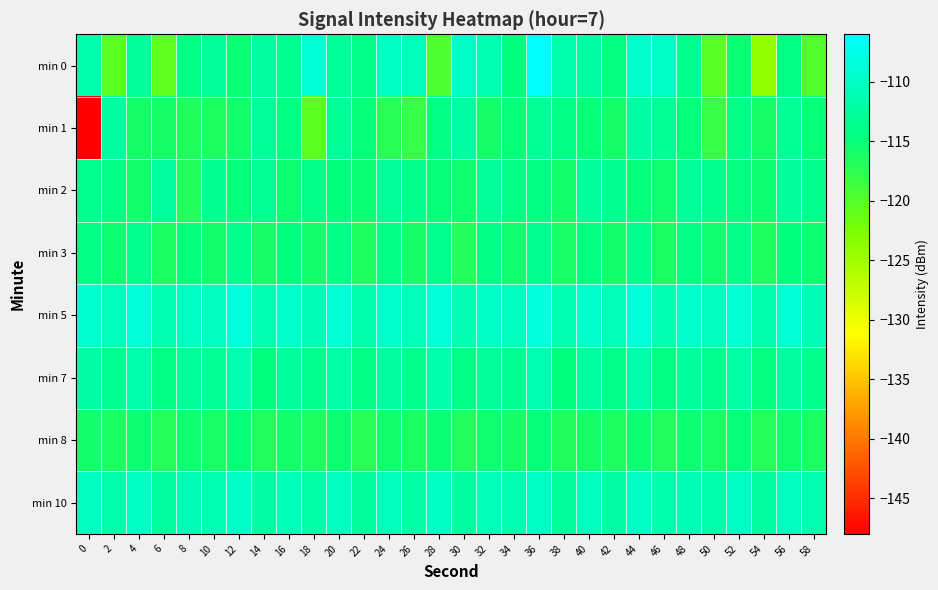

Reading left to right, list all the values displayed in this chart.

min 0: 0=-111.7	2=-120.5	4=-112.7	6=-120.7	8=-114.2	10=-112.7	12=-115.1	14=-112.3	16=-113.2	18=-109.1	20=-112.8	22=-113.8	24=-110.0	26=-110.5	28=-119.7	30=-109.7	32=-111.2	34=-114.5	36=-106.2	38=-111.6	40=-111.9	42=-114.6	44=-109.6	46=-109.7	48=-113.5	50=-120.4	52=-115.2	54=-124.2	56=-113.9	58=-119.8
min 1: 0=-148.1	2=-112.3	4=-116.0	6=-115.9	8=-116.5	10=-116.4	12=-115.6	14=-112.7	16=-114.2	18=-120.4	20=-113.0	22=-115.0	24=-117.0	26=-118.0	28=-114.0	30=-112.0	32=-116.0	34=-115.0	36=-113.0	38=-114.0	40=-115.0	42=-116.0	44=-112.0	46=-113.0	48=-115.0	50=-118.0	52=-114.0	54=-116.0	56=-113.0	58=-115.0
min 2: 0=-113.5	2=-114.2	4=-115.6	6=-112.3	8=-116.8	10=-113.1	12=-114.7	14=-112.9	16=-115.3	18=-113.8	20=-114.5	22=-115.1	24=-112.8	26=-113.6	28=-114.9	30=-115.4	32=-112.6	34=-113.9	36=-114.3	38=-115.7	40=-112.4	42=-113.2	44=-114.8	46=-115.5	48=-112.7	50=-113.4	52=-114.6	54=-115.2	56=-112.5	58=-113.7
min 3: 0=-114.1	2=-115.3	4=-113.7	6=-116.2	8=-114.8	10=-115.6	12=-113.4	14=-116.0	16=-114.5	18=-115.8	20=-113.9	22=-116.4	24=-114.2	26=-115.9	28=-113.6	30=-116.7	32=-114.0	34=-115.5	36=-113.3	38=-116.1	40=-114.6	42=-115.7	44=-113.5	46=-116.3	48=-114.3	50=-115.4	52=-113.8	54=-116.5	56=-114.4	58=-115.2
min 5: 0=-109.2	2=-110.5	4=-108.7	6=-111.3	8=-109.8	10=-110.2	12=-108.4	14=-111.1	16=-109.6	18=-110.8	20=-108.9	22=-111.5	24=-109.3	26=-110.6	28=-108.5	30=-111.0	32=-109.7	34=-110.3	36=-108.3	38=-111.4	40=-109.5	42=-110.7	44=-108.6	46=-111.2	48=-109.4	50=-110.4	52=-108.8	54=-111.6	56=-109.1	58=-110.9
min 7: 0=-112.0	2=-113.3	4=-111.6	6=-114.1	8=-112.7	10=-113.0	12=-111.3	14=-114.4	16=-112.4	18=-113.7	20=-111.8	22=-114.2	24=-112.1	26=-113.5	28=-111.5	30=-114.0	32=-112.8	34=-113.2	36=-111.2	38=-114.5	40=-112.3	42=-113.8	44=-111.7	46=-114.3	48=-112.5	50=-113.6	52=-111.9	54=-114.6	56=-112.2	58=-113.4
min 8: 0=-115.8	2=-116.3	4=-115.2	6=-116.9	8=-115.5	10=-116.1	12=-115.0	14=-116.7	16=-115.7	18=-116.4	20=-115.3	22=-117.0	24=-115.6	26=-116.2	28=-115.1	30=-116.8	32=-115.4	34=-116.0	36=-114.9	38=-116.6	40=-115.9	42=-116.5	44=-115.2	46=-116.8	48=-115.3	50=-116.1	52=-115.0	54=-116.9	56=-115.6	58=-116.3
min 10: 0=-110.4	2=-111.7	4=-110.0	6=-112.3	8=-110.9	10=-111.2	12=-109.7	14=-112.0	16=-110.6	18=-111.9	20=-110.2	22=-112.5	24=-110.5	26=-111.8	28=-110.1	30=-112.1	32=-110.7	34=-111.3	36=-109.8	38=-112.4	40=-110.3	42=-112.0	44=-110.0	46=-111.5	48=-110.8	50=-111.6	52=-109.9	54=-112.2	56=-110.4	58=-111.4